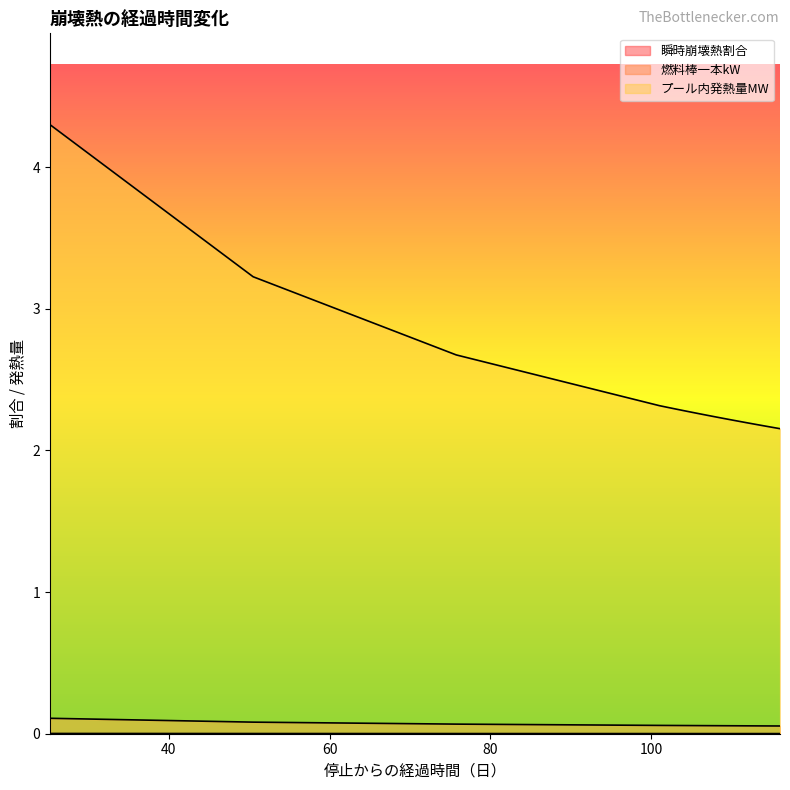

True or false: 燃料棒一本kW and 瞬時崩壊熱割合 cross at least once.

False